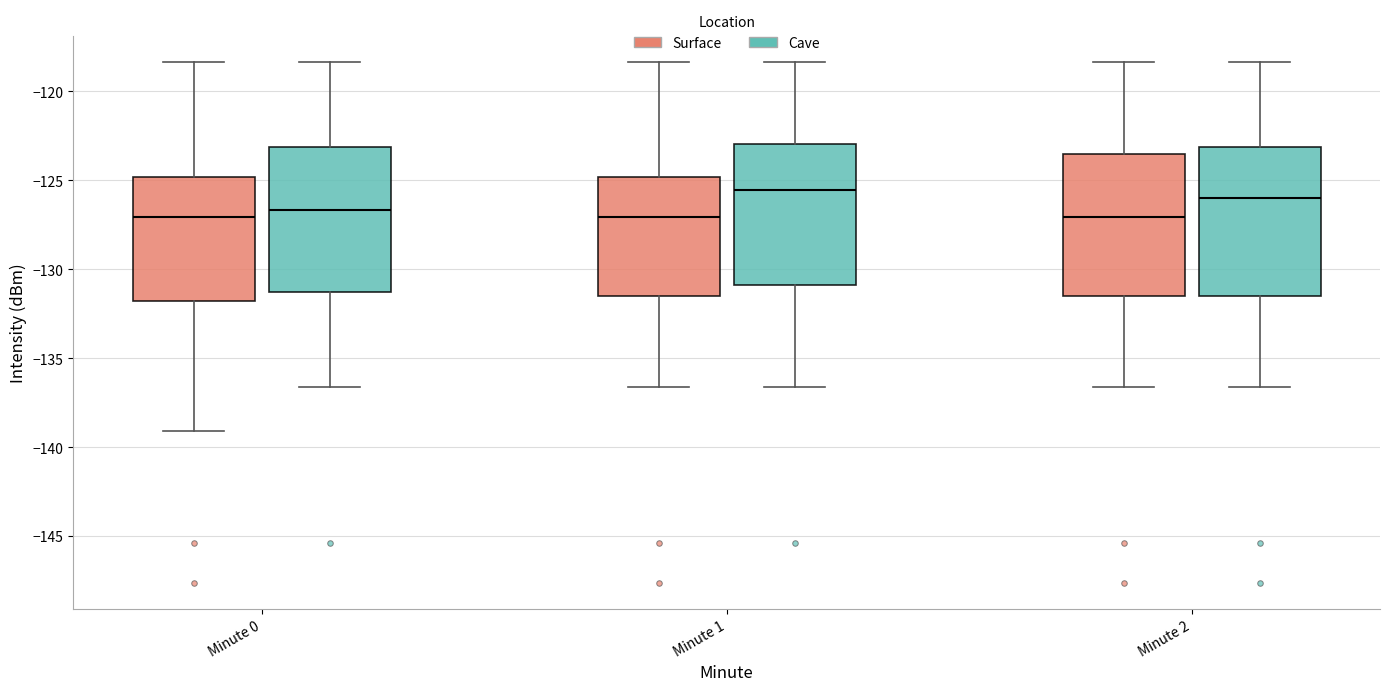

Reading left to right, read every box against the y-axis: the position of its median line, the range the box covers, and the ends of its whiskers. The values are not printed on the chart, so give them approximately, as read against the axis.

Minute 0 (Surface): median -127.0, box -132.0 to -125.0, whiskers -139.0 to -118.5
Minute 0 (Cave): median -126.5, box -131.5 to -123.0, whiskers -136.5 to -118.5
Minute 1 (Surface): median -127.0, box -131.5 to -125.0, whiskers -136.5 to -118.5
Minute 1 (Cave): median -125.5, box -131.0 to -123.0, whiskers -136.5 to -118.5
Minute 2 (Surface): median -127.0, box -131.5 to -123.5, whiskers -136.5 to -118.5
Minute 2 (Cave): median -126.0, box -131.5 to -123.0, whiskers -136.5 to -118.5